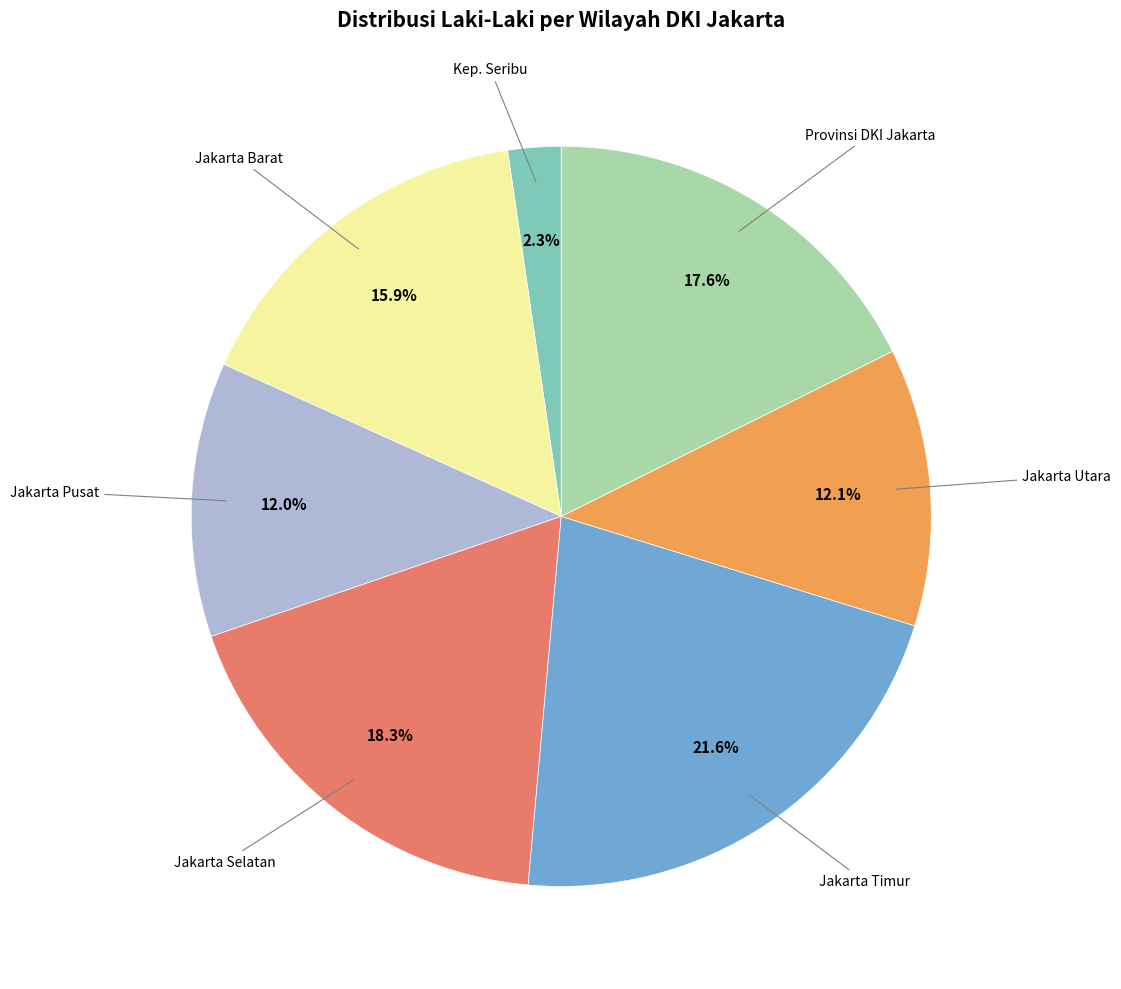

To the nearest percent, what is the difference between the largest and smallest slice percentages?

19%